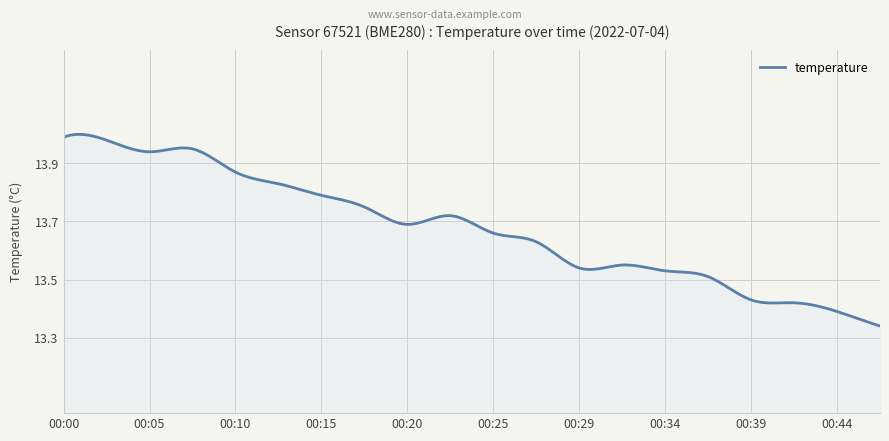

Rank the categories by value from highest to lowest.

00:00, 00:03, 00:08, 00:05, 00:10, 00:12, 00:15, 00:17, 00:22, 00:20, 00:25, 00:27, 00:32, 00:29, 00:34, 00:37, 00:39, 00:42, 00:44, 00:47